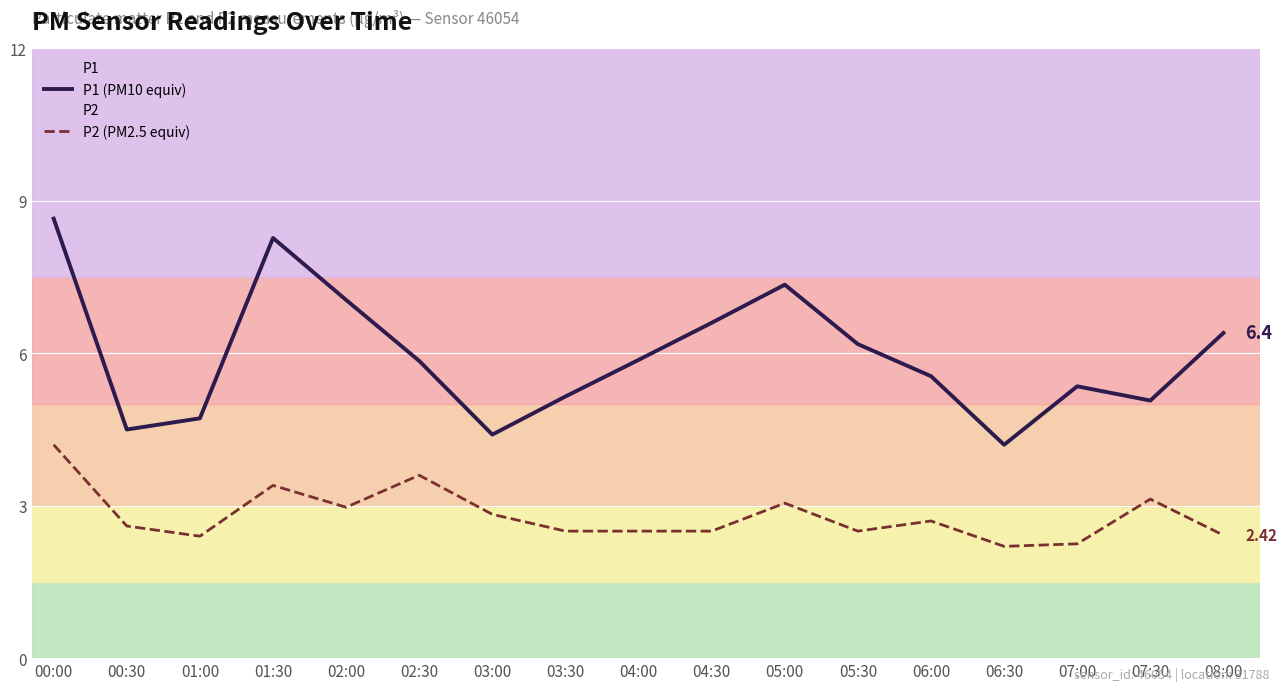

Between 05:00 and 04:30, which is larger?

05:00